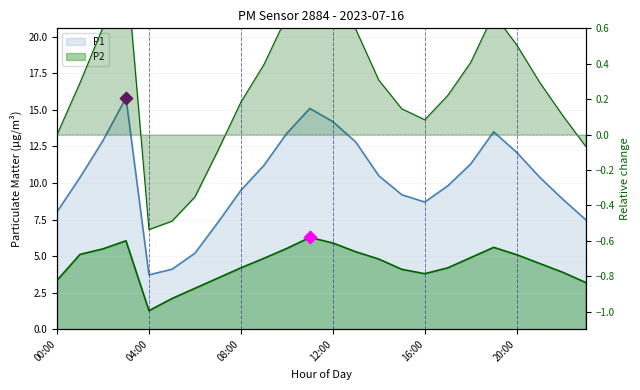

Which series reaches the minimum Y coordinate?

P2